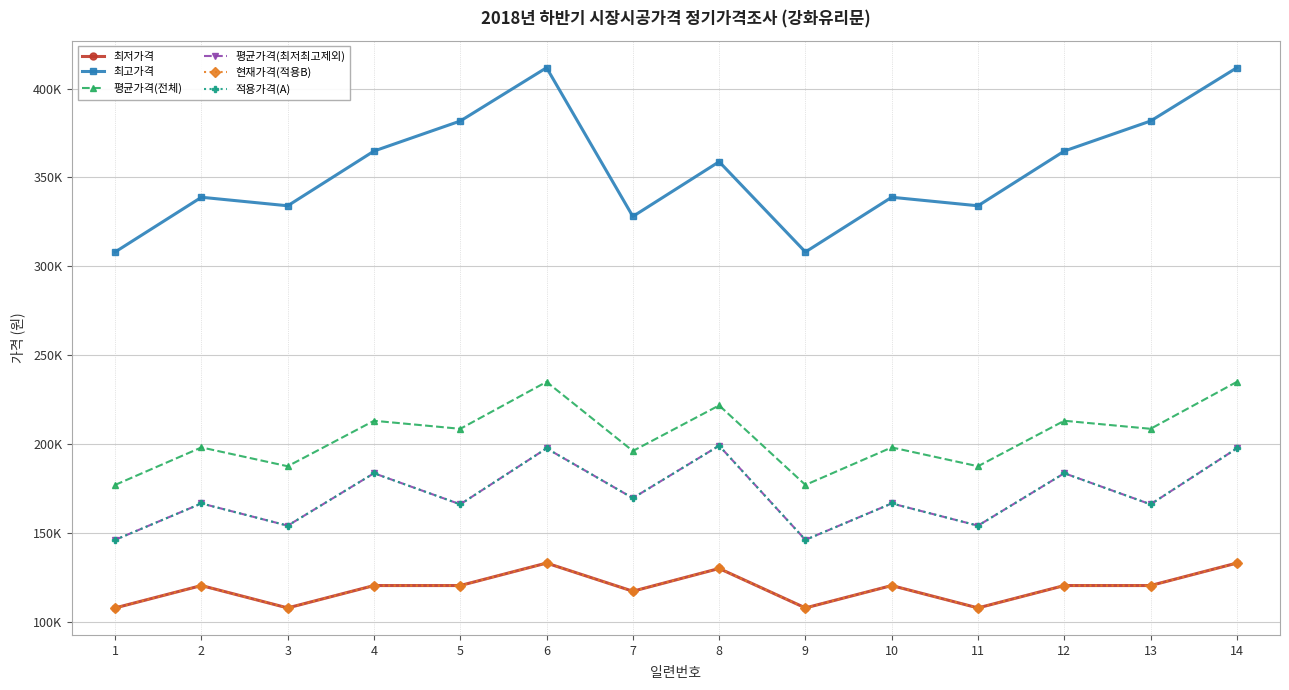

Is this an area chart (filled region under the line)?

No